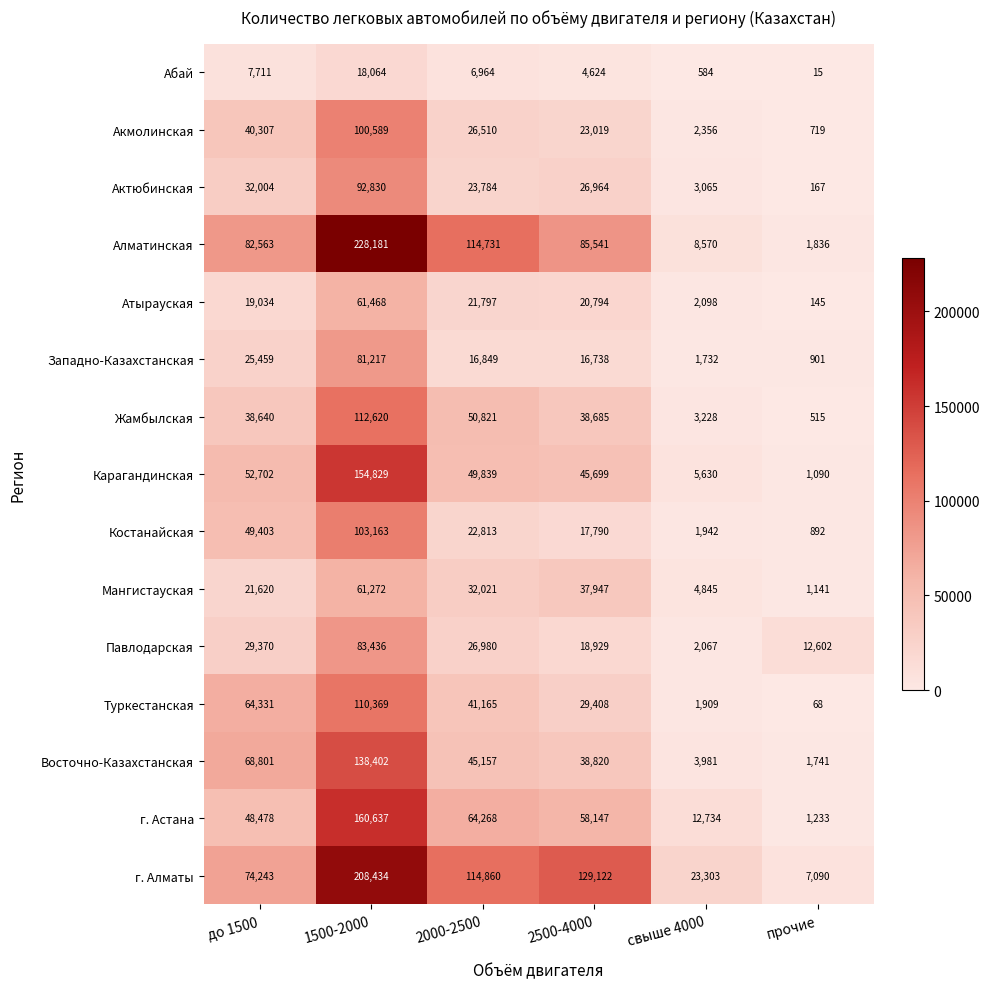

True or false: Жамбылская has a value of 70907 at 2000-2500.

False